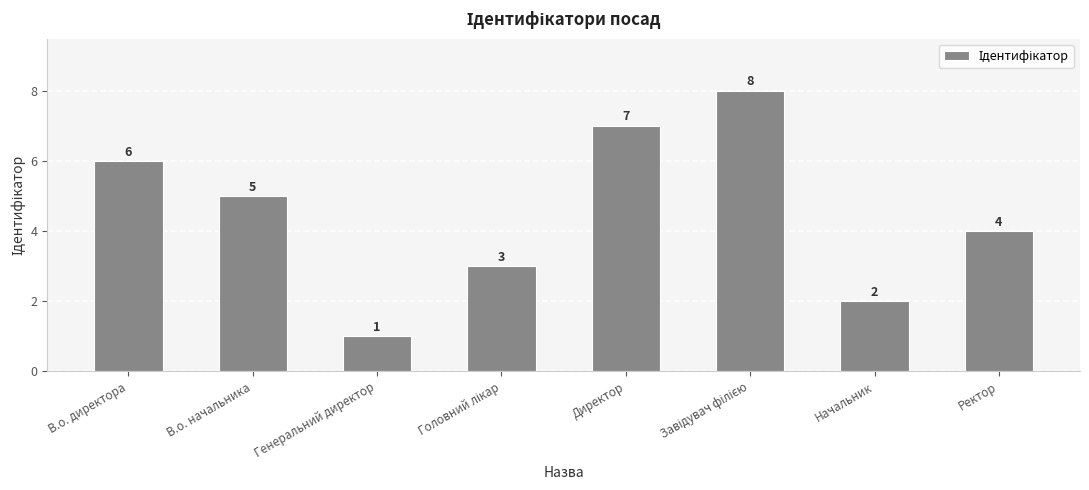

What is the difference between the second highest and minimum values?

6